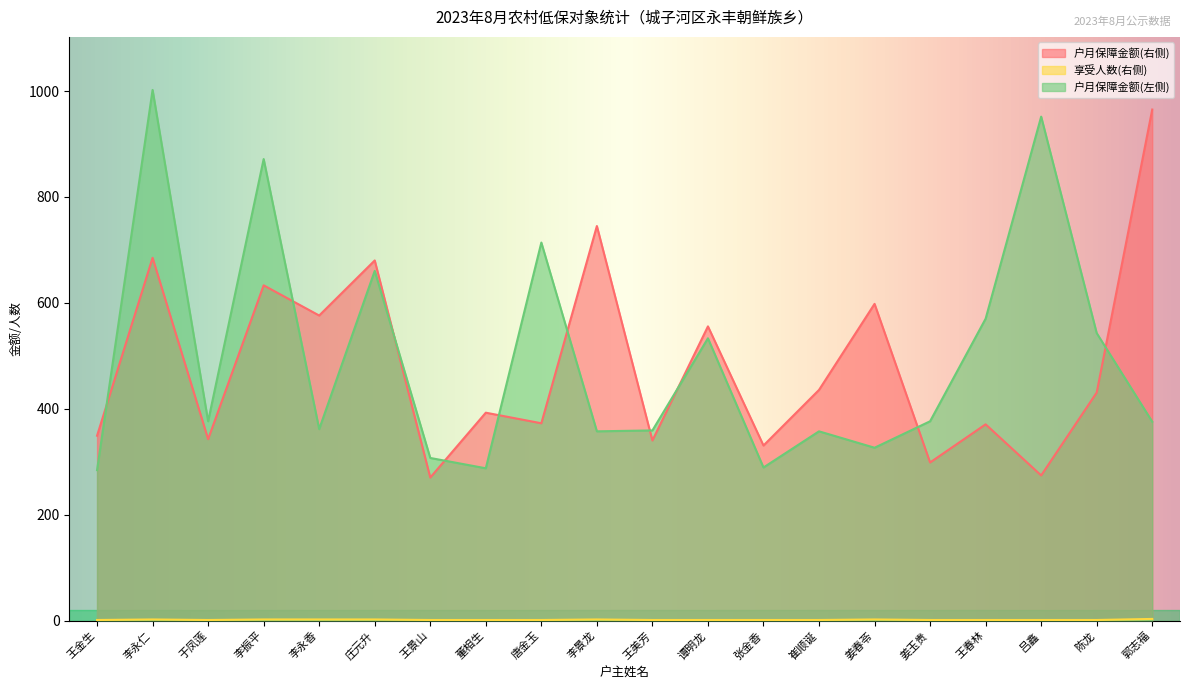

What is the total value across all series at 郭志福?

1343.5